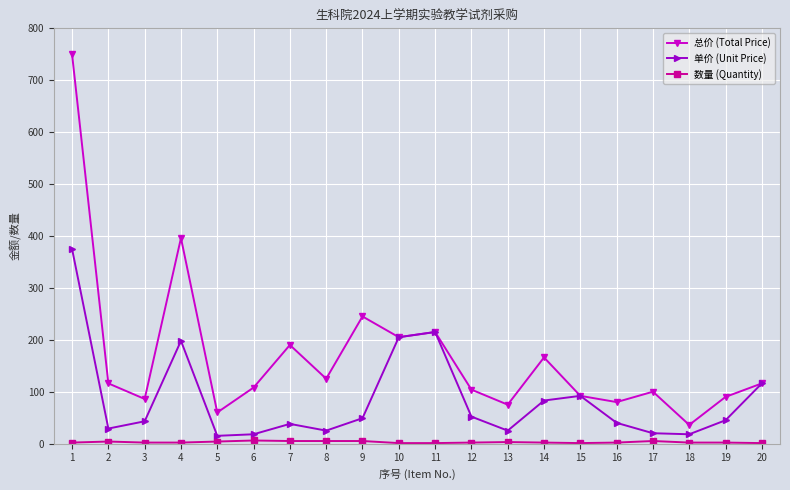

At which label is 总价 (Total Price) closest to 393?

4